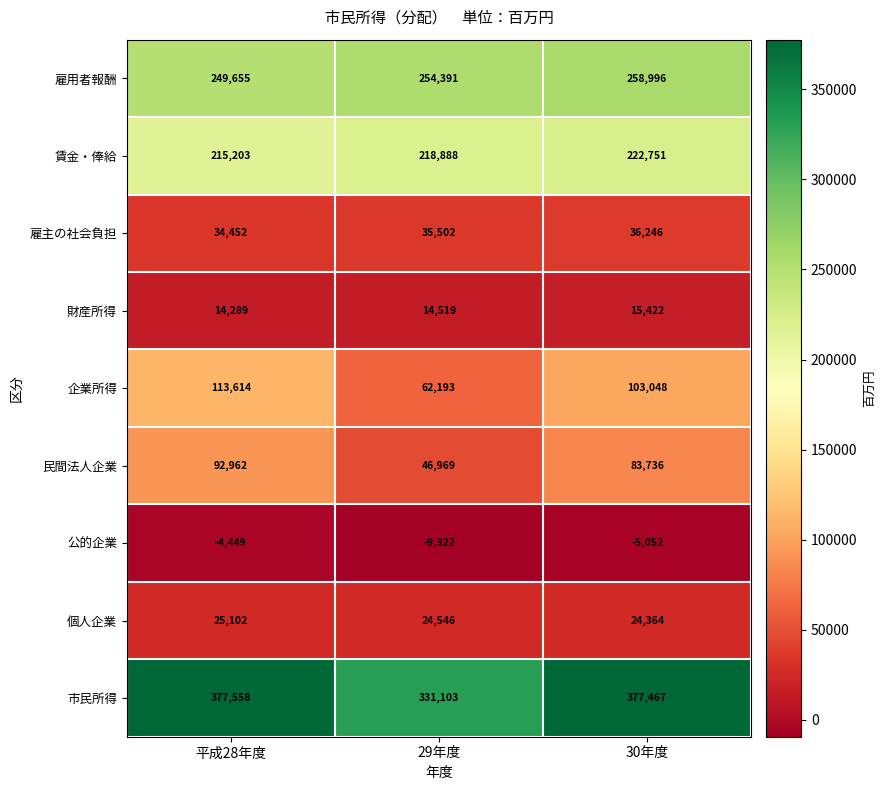

What is the difference between the highest and lowest values at 29年度?

340425